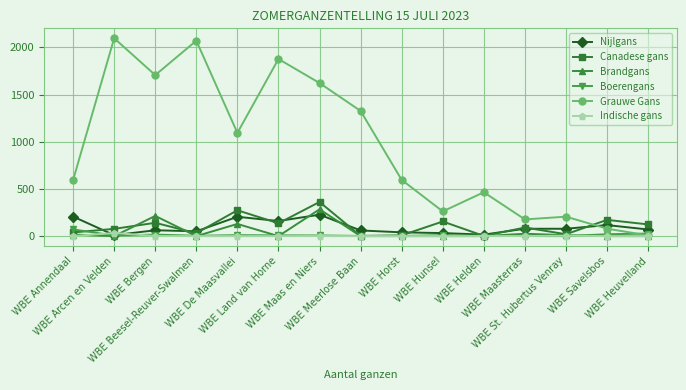

Which series has the widest spread of values?

Grauwe Gans